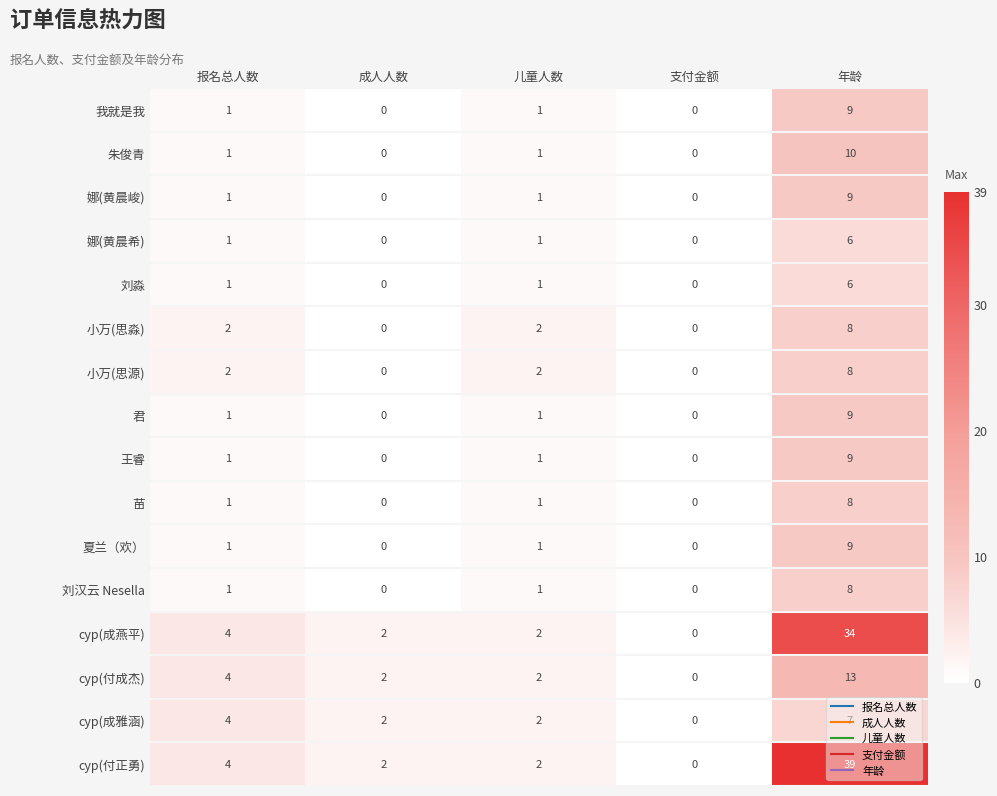

How many 君 values are between 0 and 1?

4